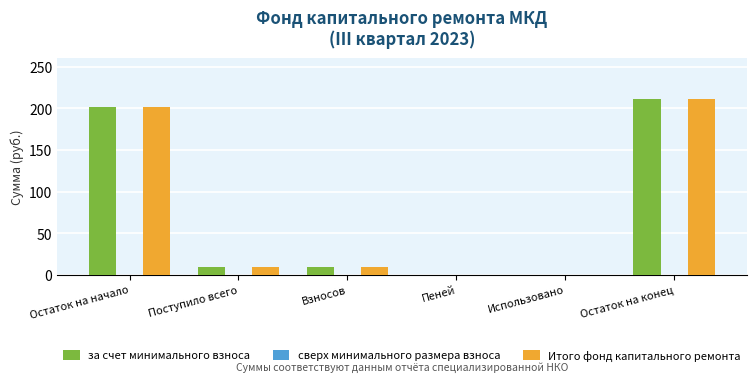

The value of за счет минимального взноса at Пеней is 0.0. True or false?

True